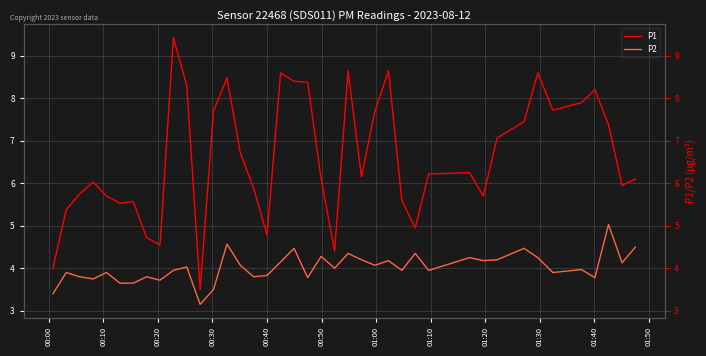

Count the number of categories in the chart.

40